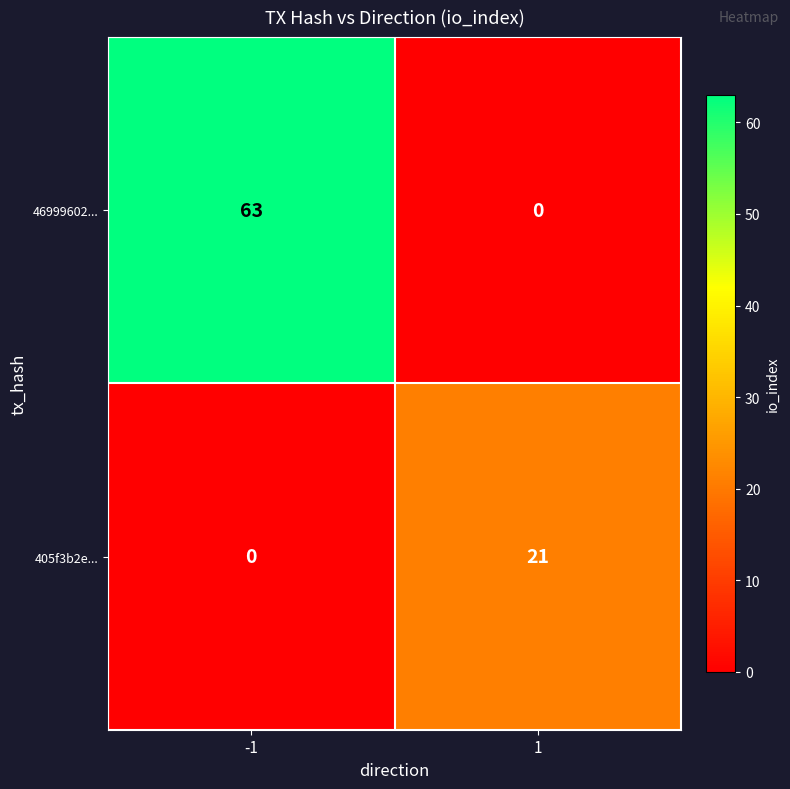

At -1, list the series in order from largest to smallest.

46999602..., 405f3b2e...